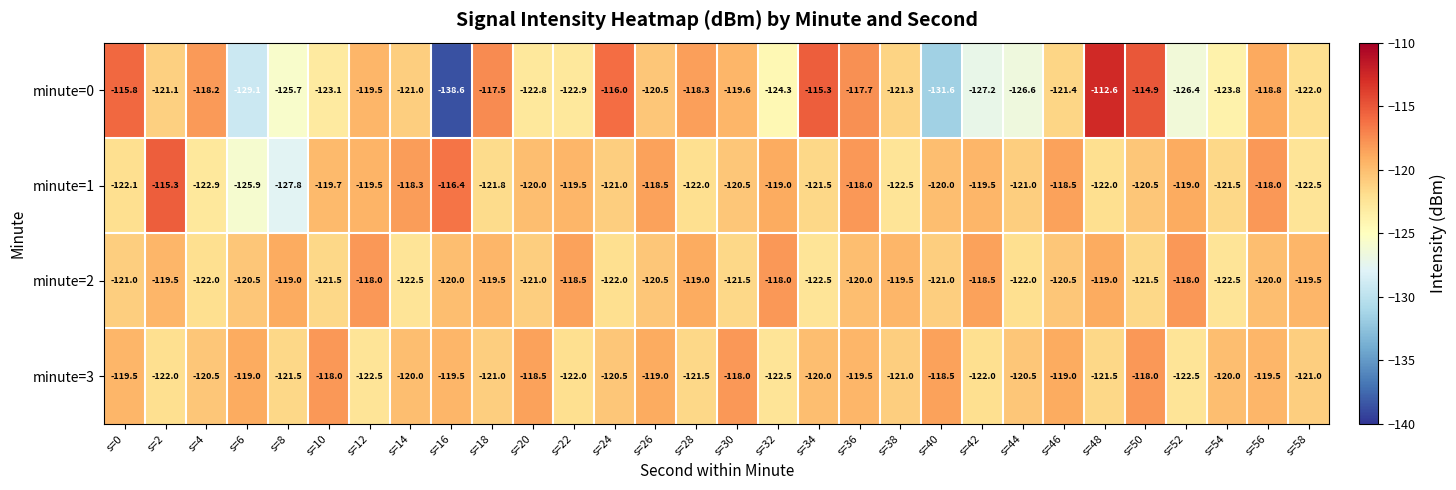

What is the minimum value shown in the chart?

-138.6